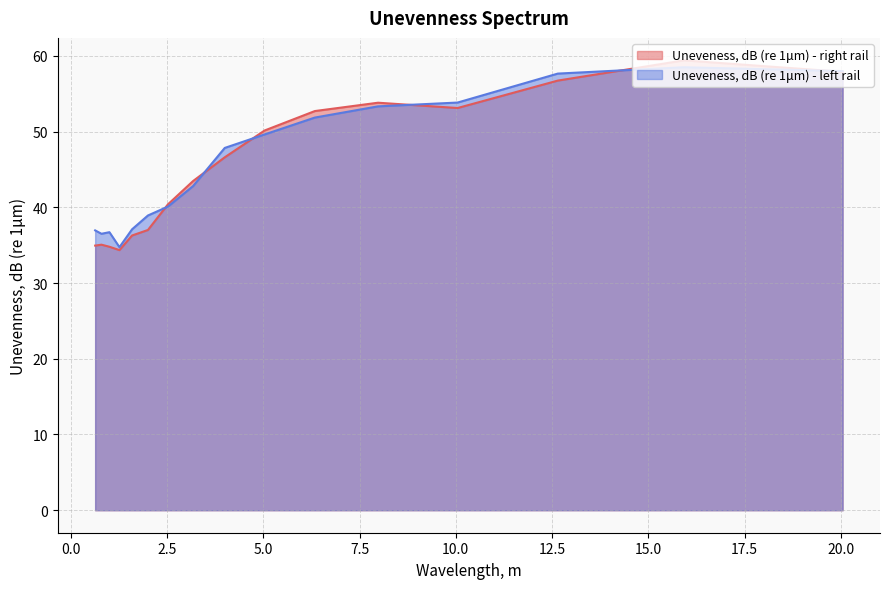

After their last crossing, which series has the higher values: Uneveness, dB (re 1μm) - left rail or Uneveness, dB (re 1μm) - right rail?

Uneveness, dB (re 1μm) - left rail